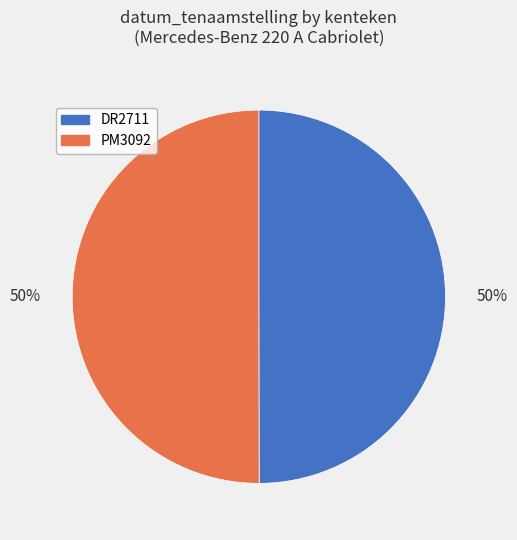

To the nearest percent, what is the combined percentage of DR2711 and PM3092?

100%